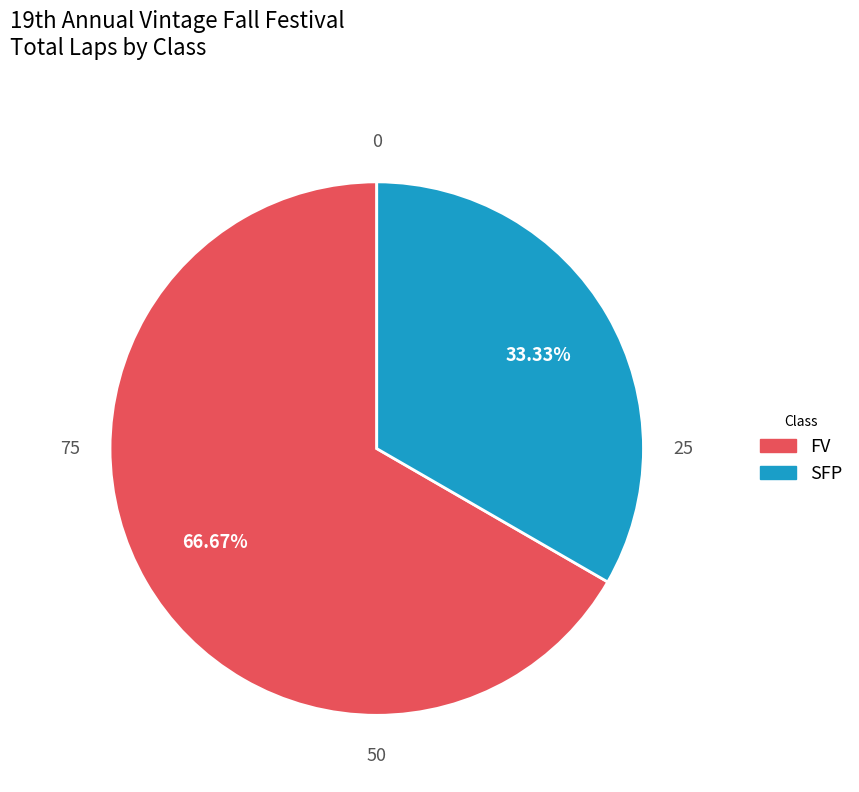

Between FV and SFP, which is larger?

FV